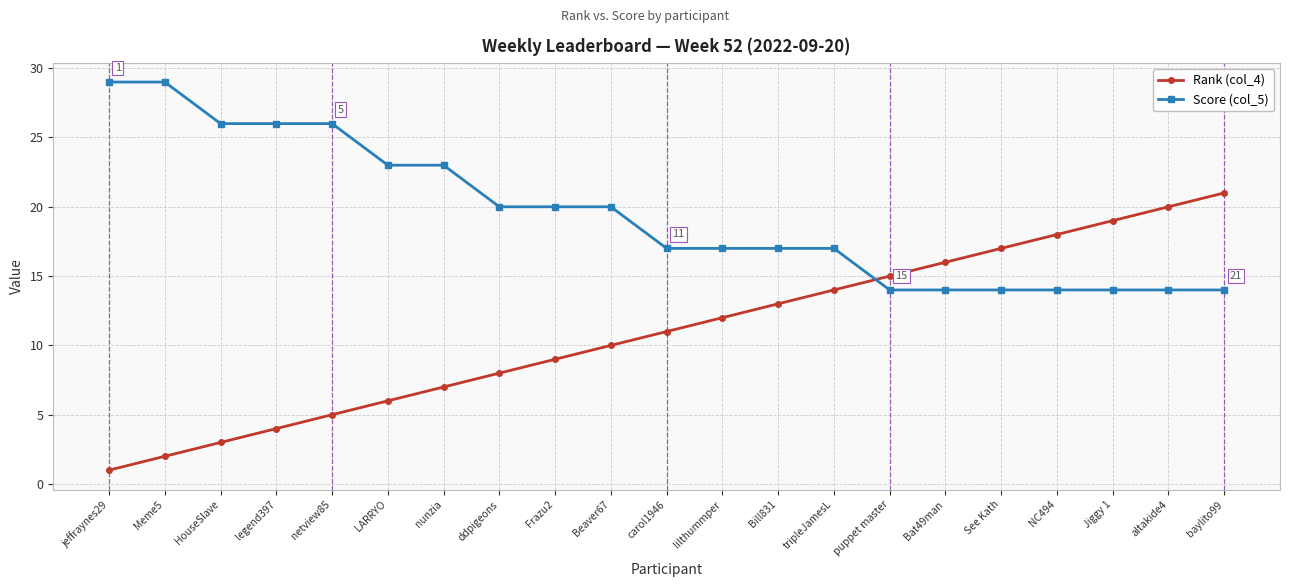

True or false: Rank (col_4) and Score (col_5) intersect in this chart.

True